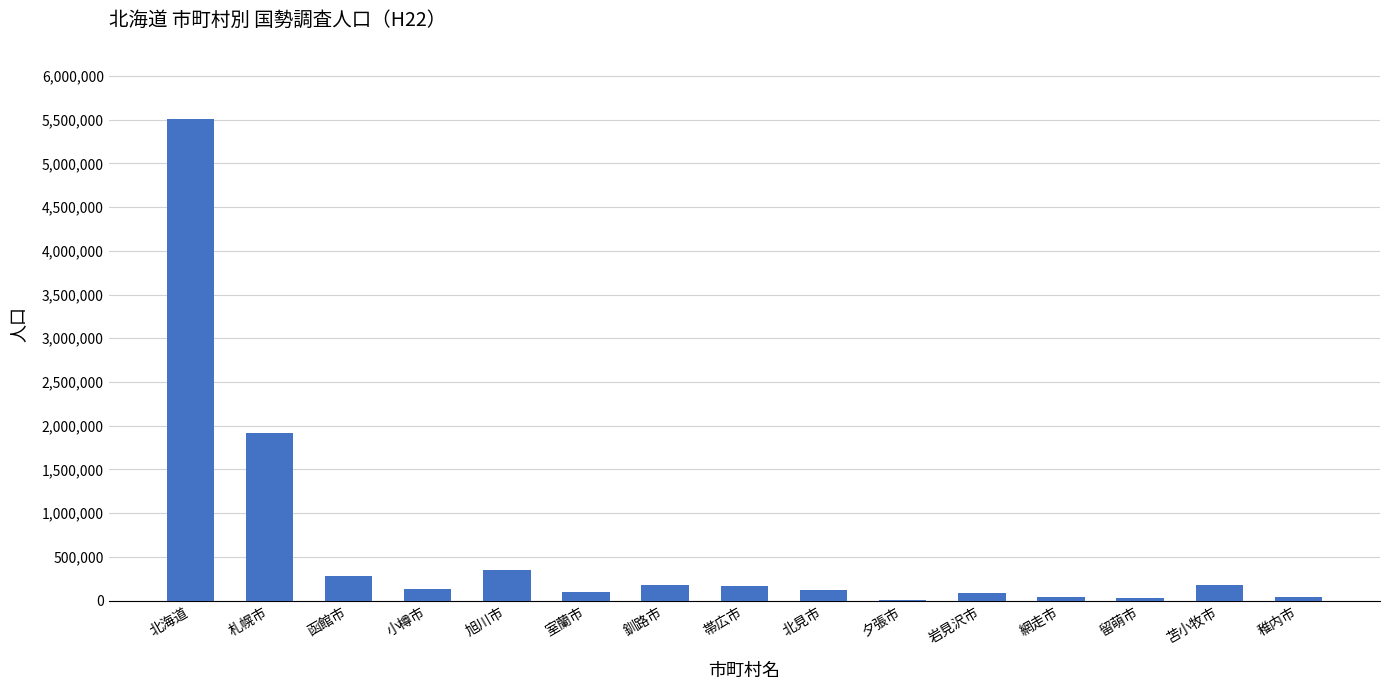

What is the sum of all values?

9127001